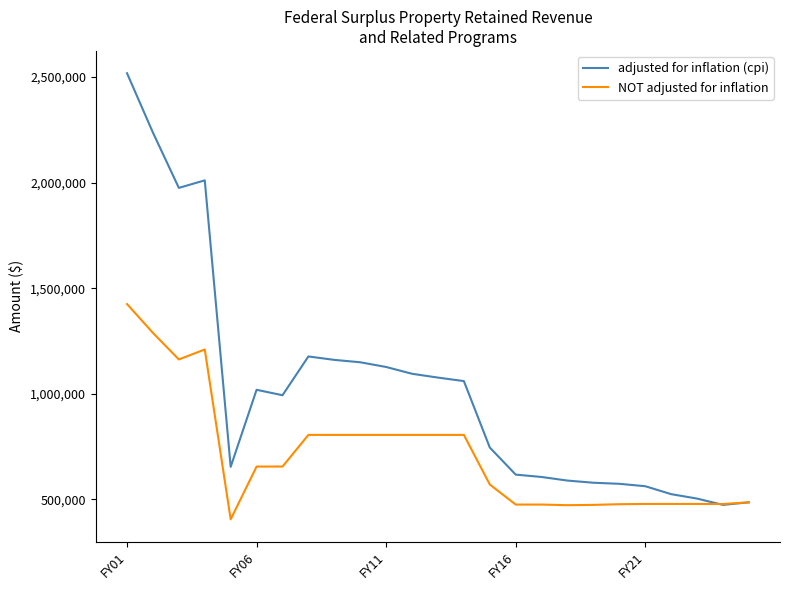

What is the average value of the adjusted for inflation (cpi) series?

1020251